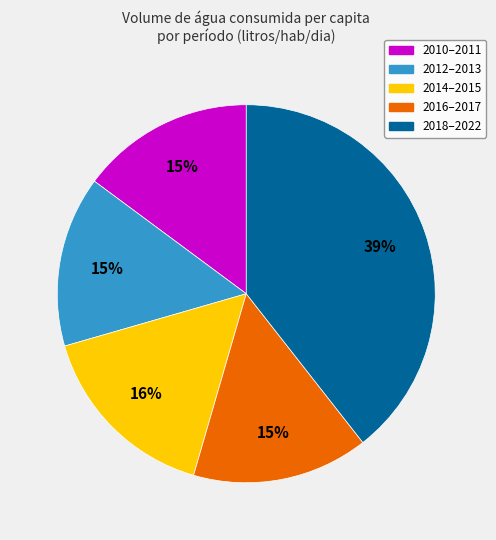

Is there any slice that represents more than half of the pie?

No